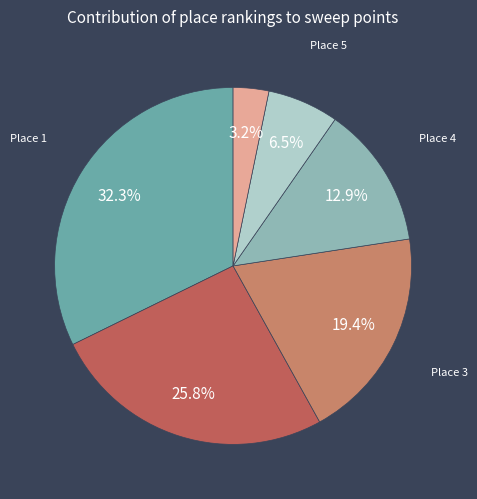

Does any single category account for the majority?

No